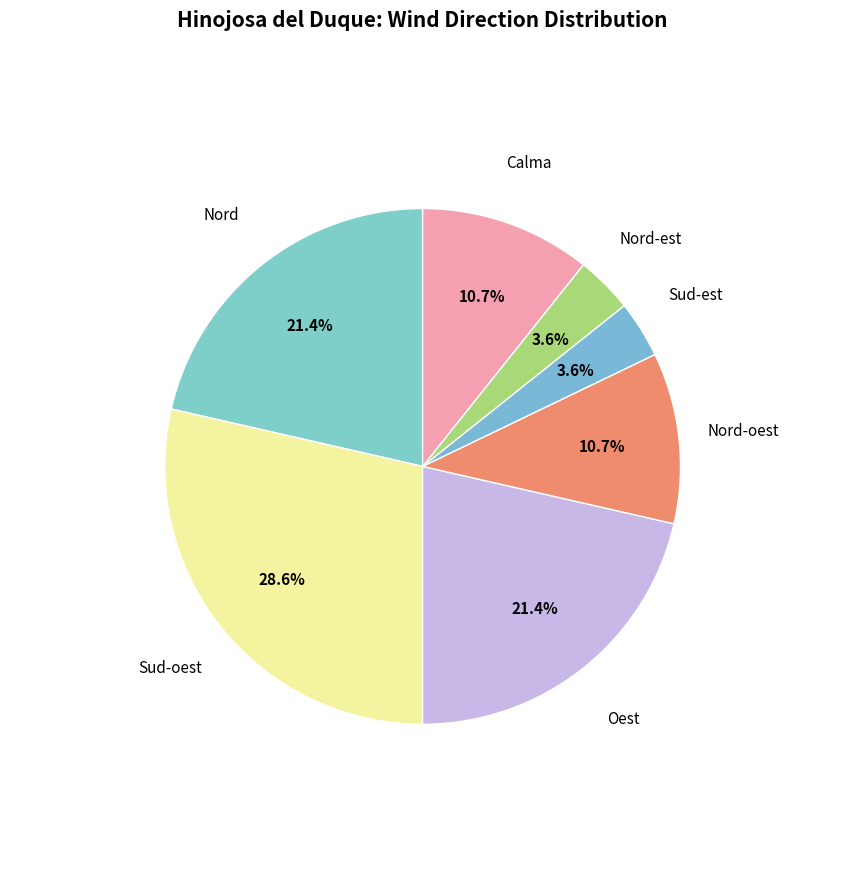

Is there a majority slice in this chart?

No